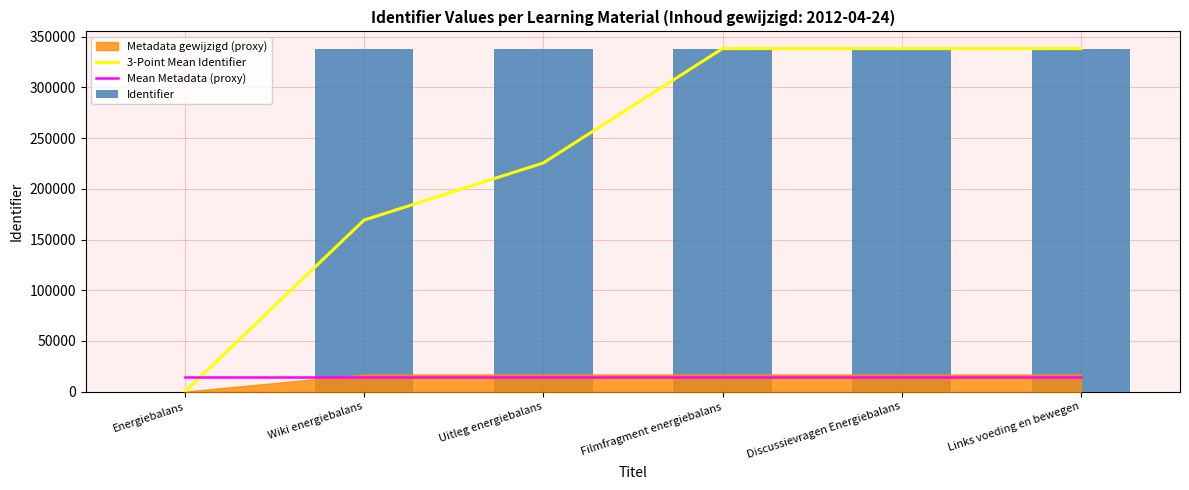

What is the label of the 2nd bar from the left?

Wiki energiebalans